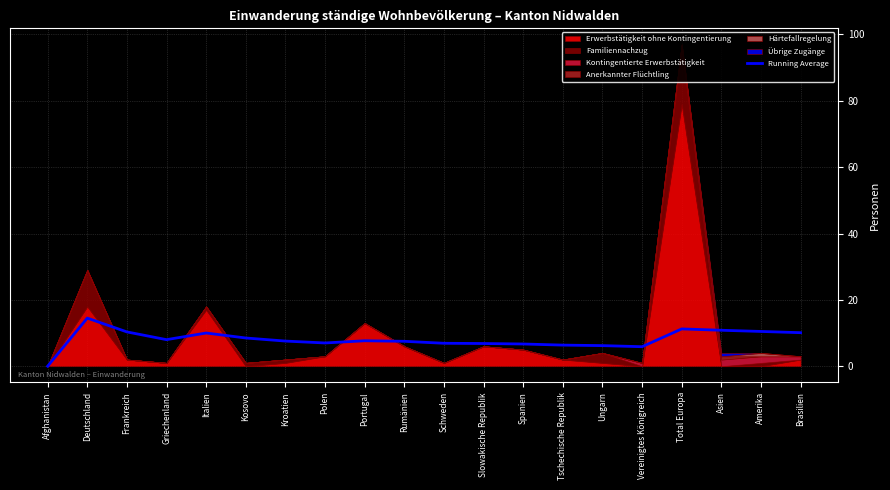

How many data points are above 7?

12